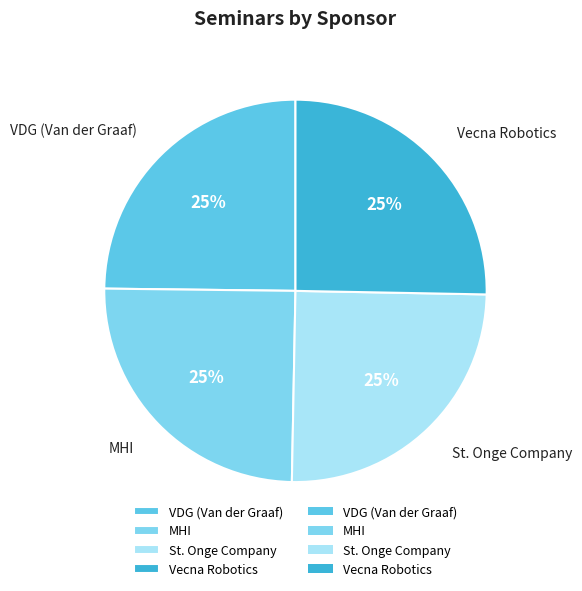

To the nearest percent, what is the average slice percentage?

25%